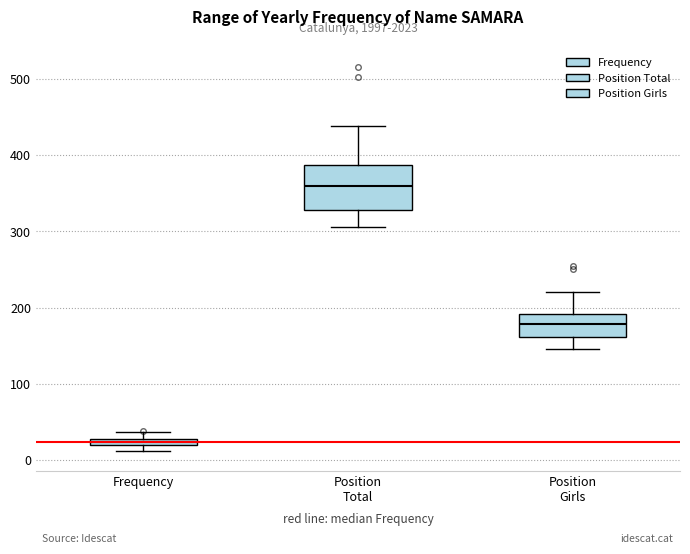

Where is the lower edge of the box for Position Total on the y-axis? The values are not printed on the chart, so give them approximately, as read against the axis.

330